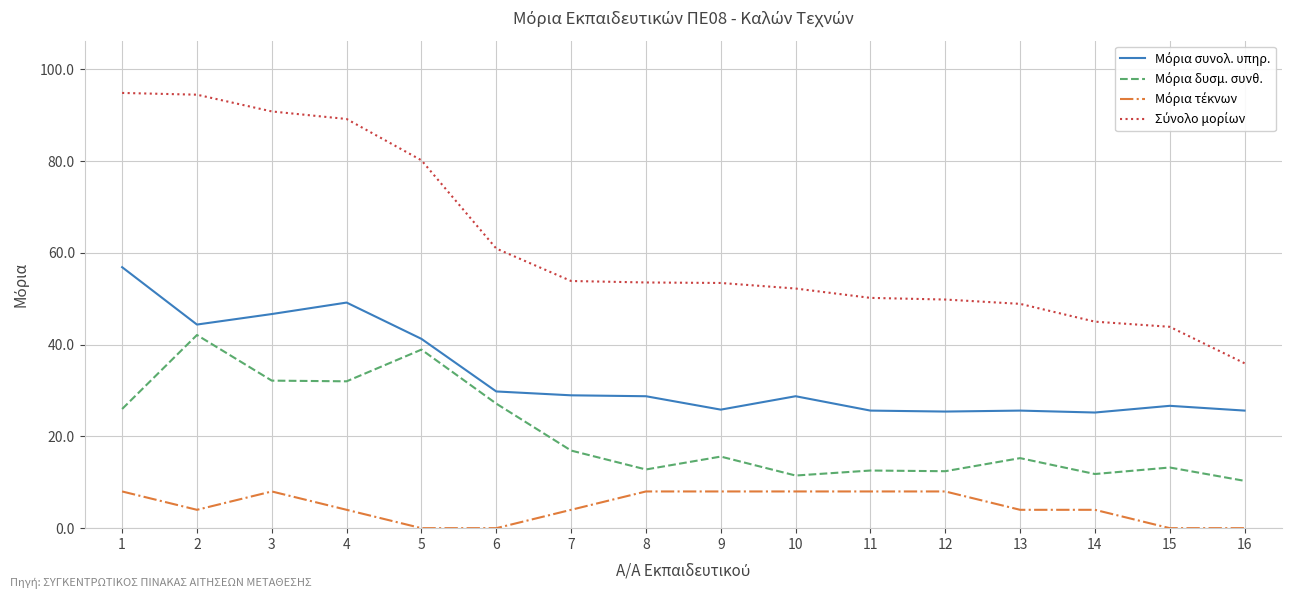

What is the spread (max minus min) of values at 4?

85.2